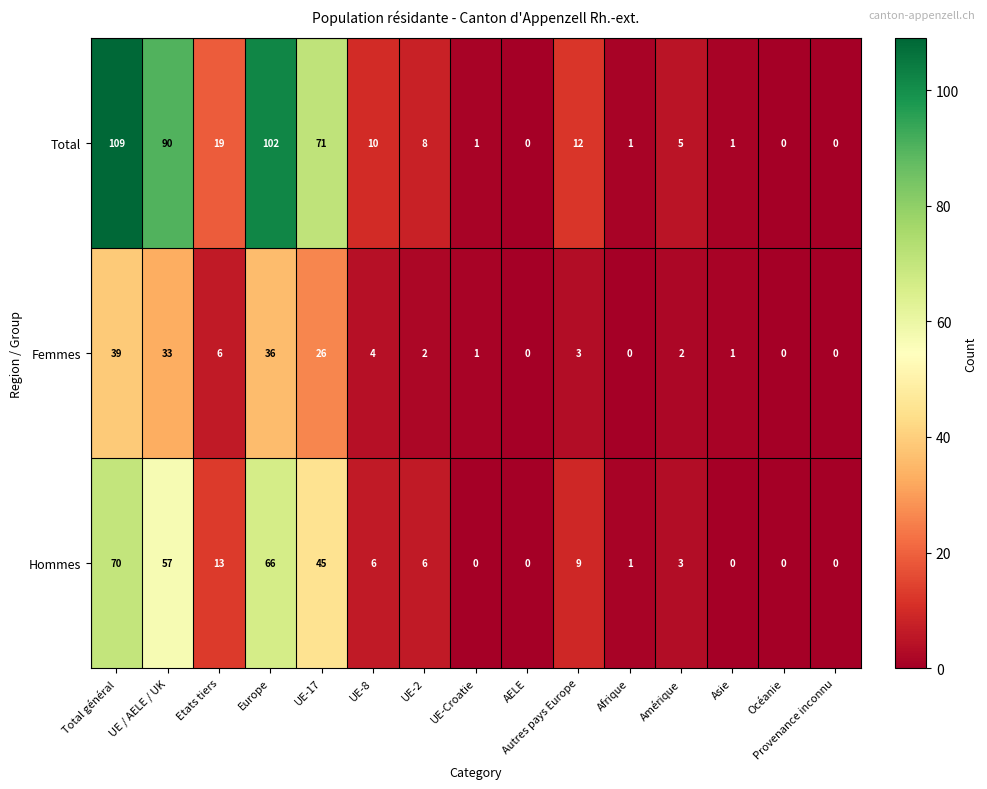

Rank the series at UE-17 from lowest to highest value.

Femmes, Hommes, Total